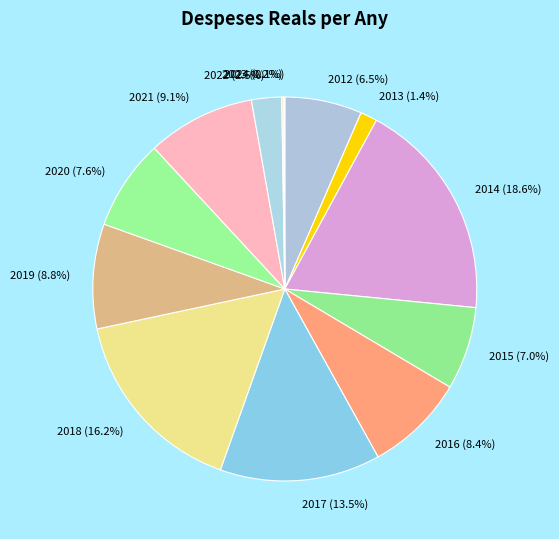

Is there any slice that represents more than half of the pie?

No